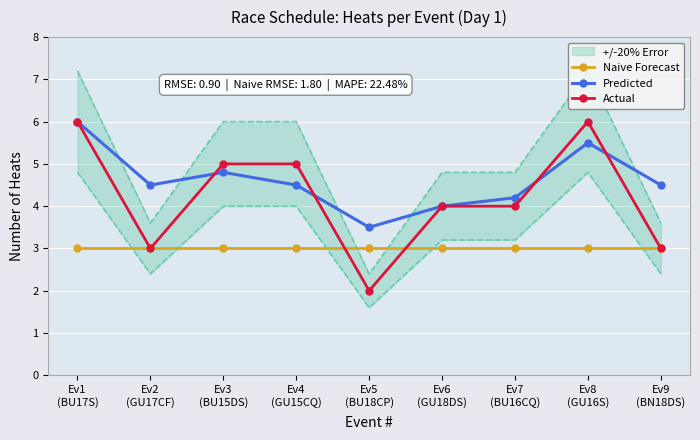

Rank the series by their maximum value, from highest to lowest.

Predicted, Actual, Naive Forecast